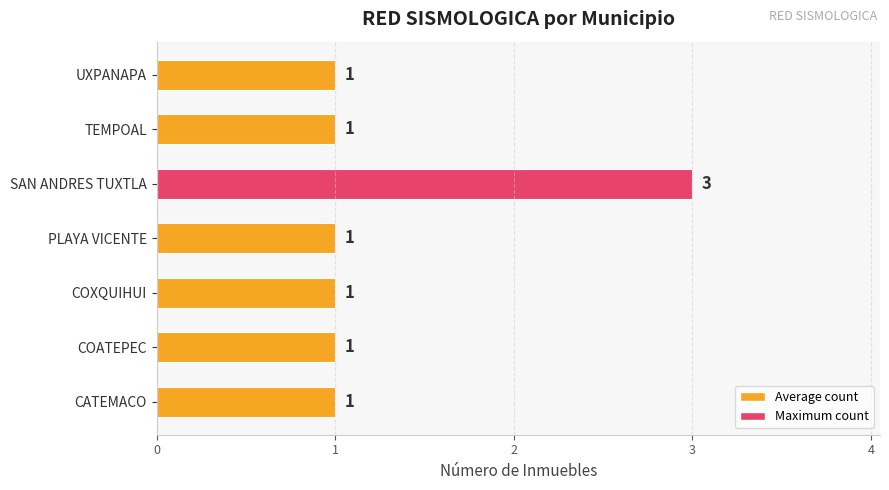

At which category does the chart reach its peak across all series?

SAN ANDRES TUXTLA